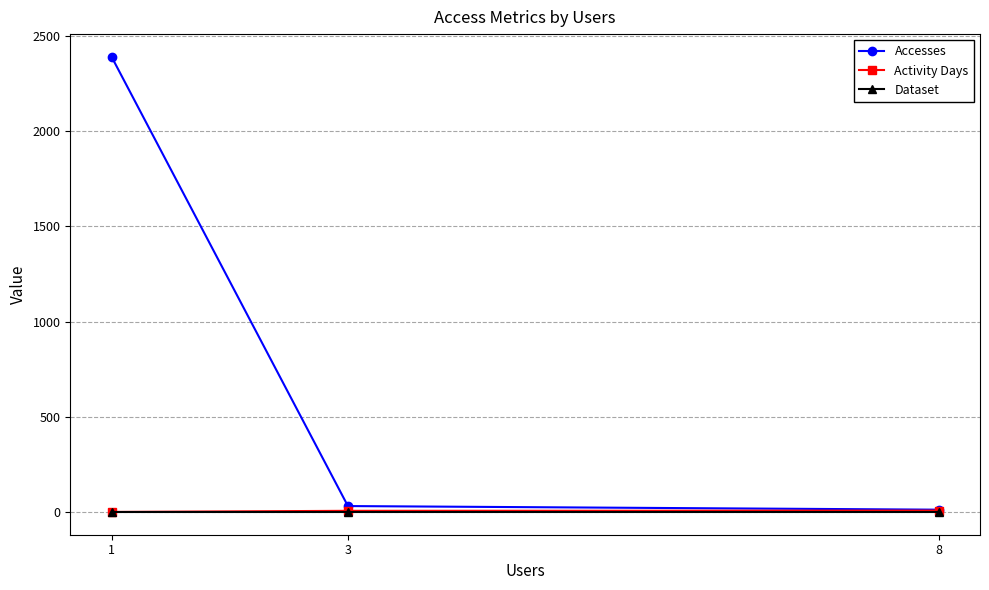

How many lines are shown in the chart?

3